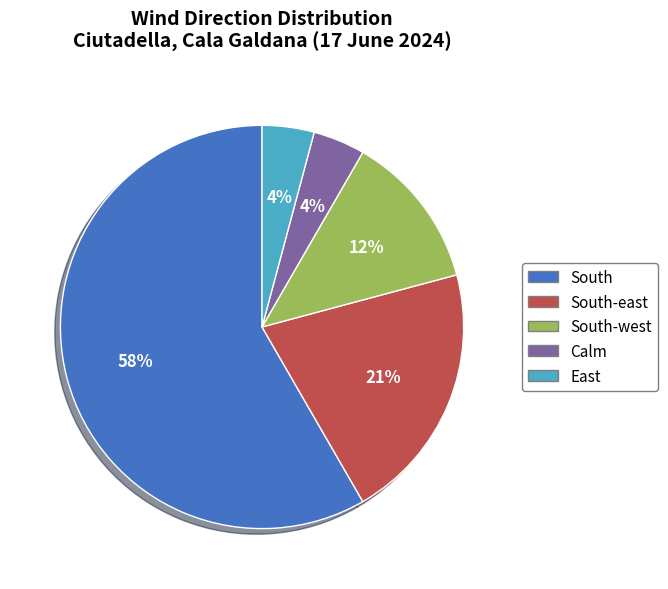

True or false: South-east accounts for 29% of the total.

False